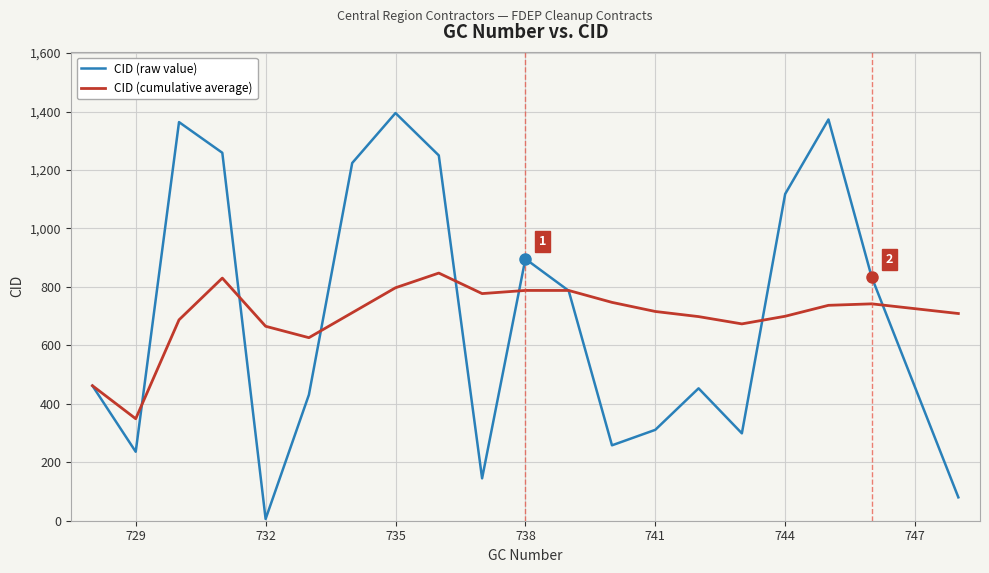

List the series in order of their peak value, lowest first.

CID (cumulative average), CID (raw value)